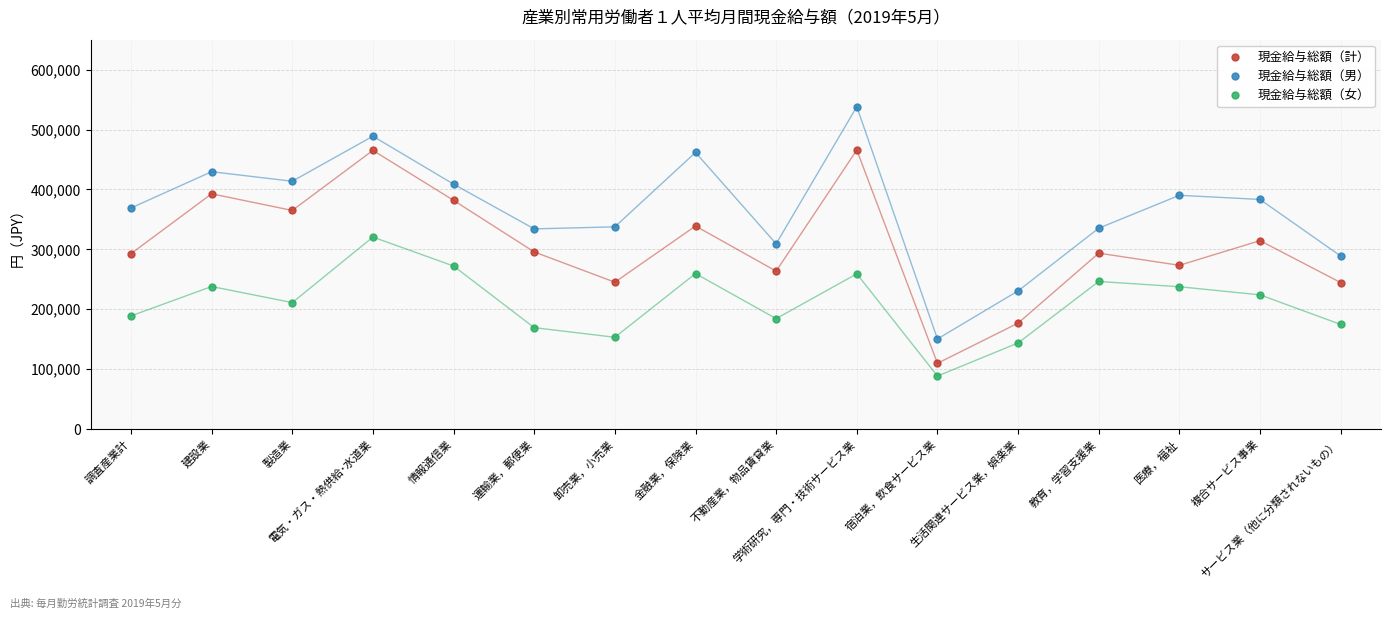

What is the minimum value for 現金給与総額（計）?

109706